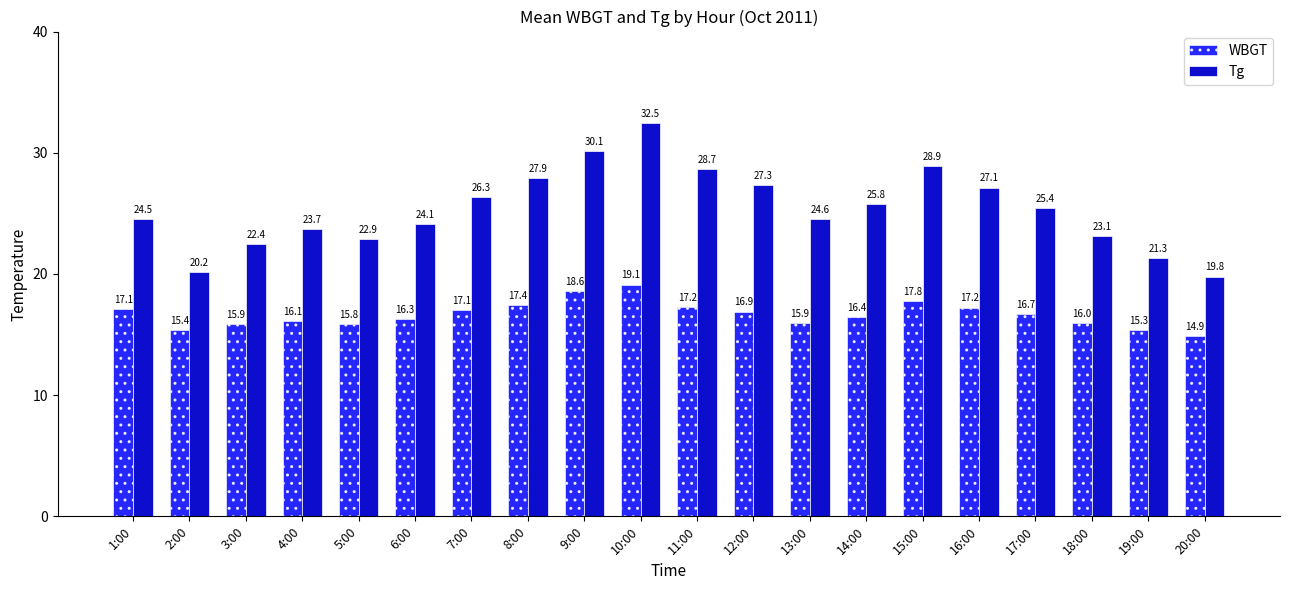

What is the difference between the highest and lowest values at 15:00?

11.1